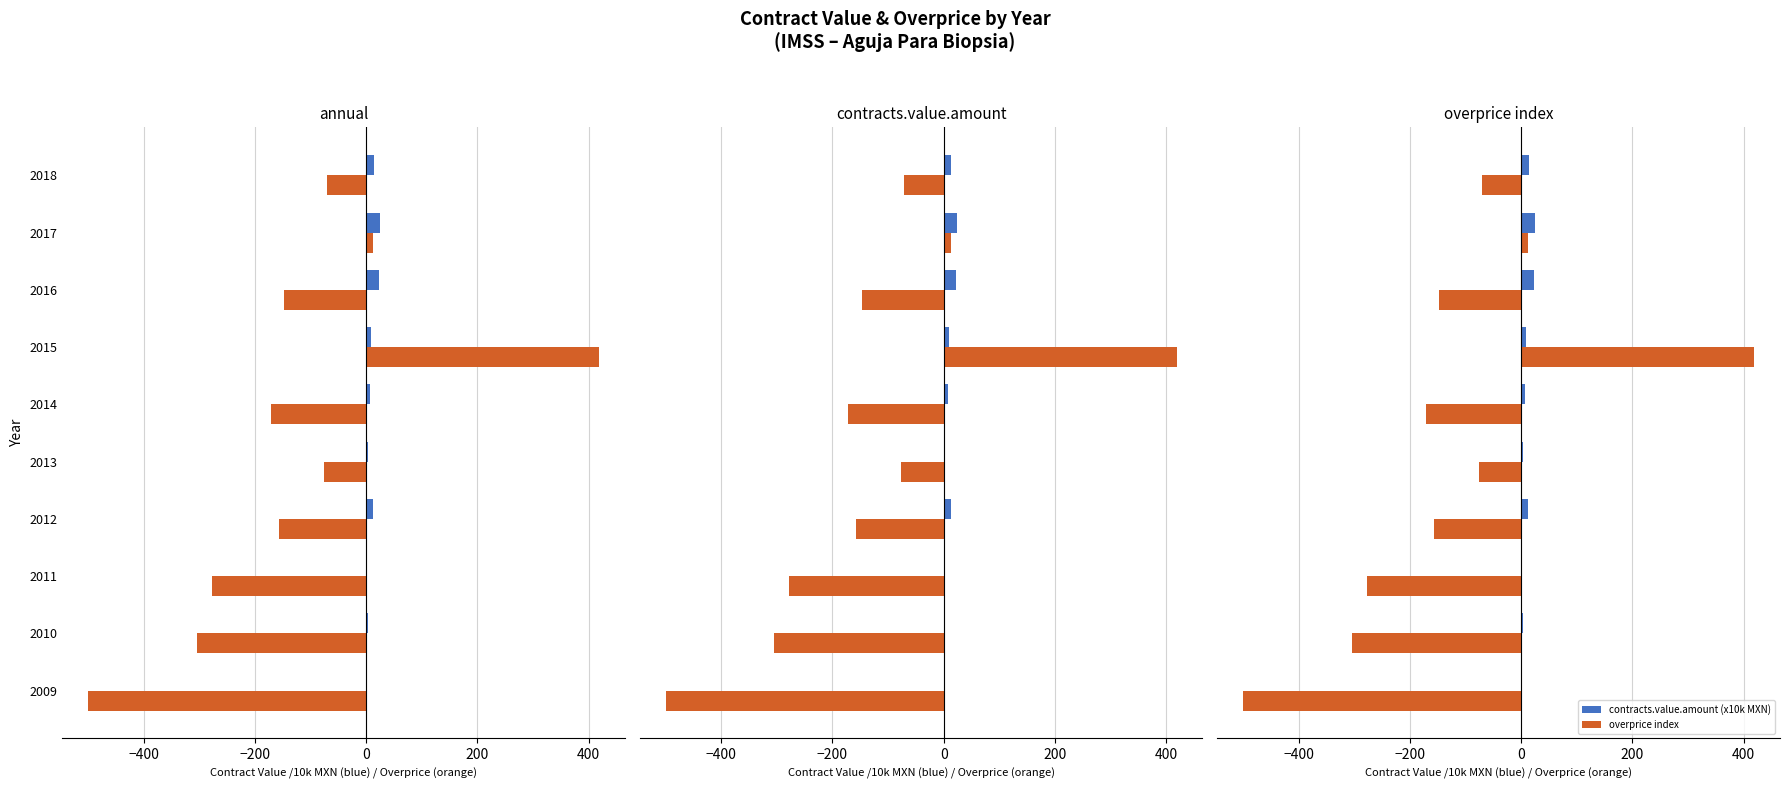

True or false: overprice index has a value of -95.0 at 2011.

False